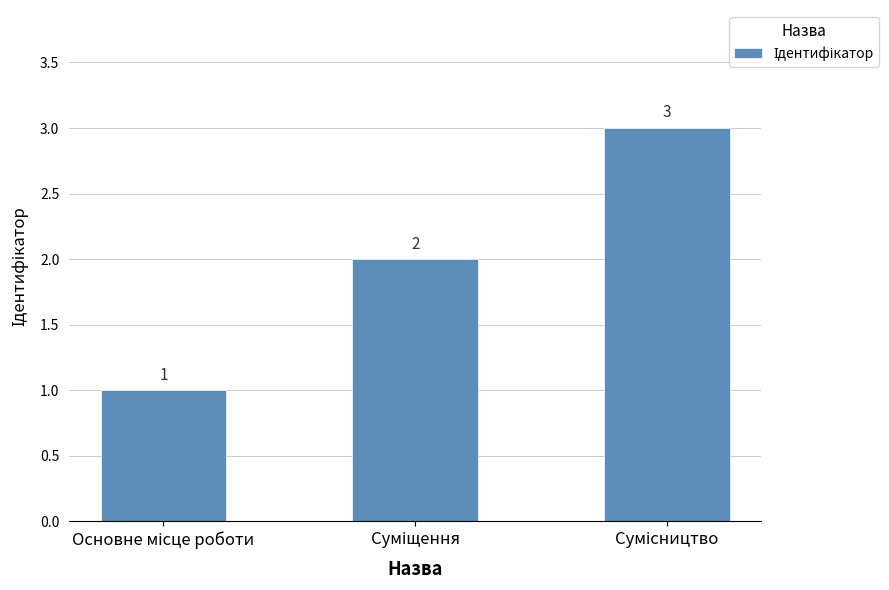

How many values are between 1 and 3?

3